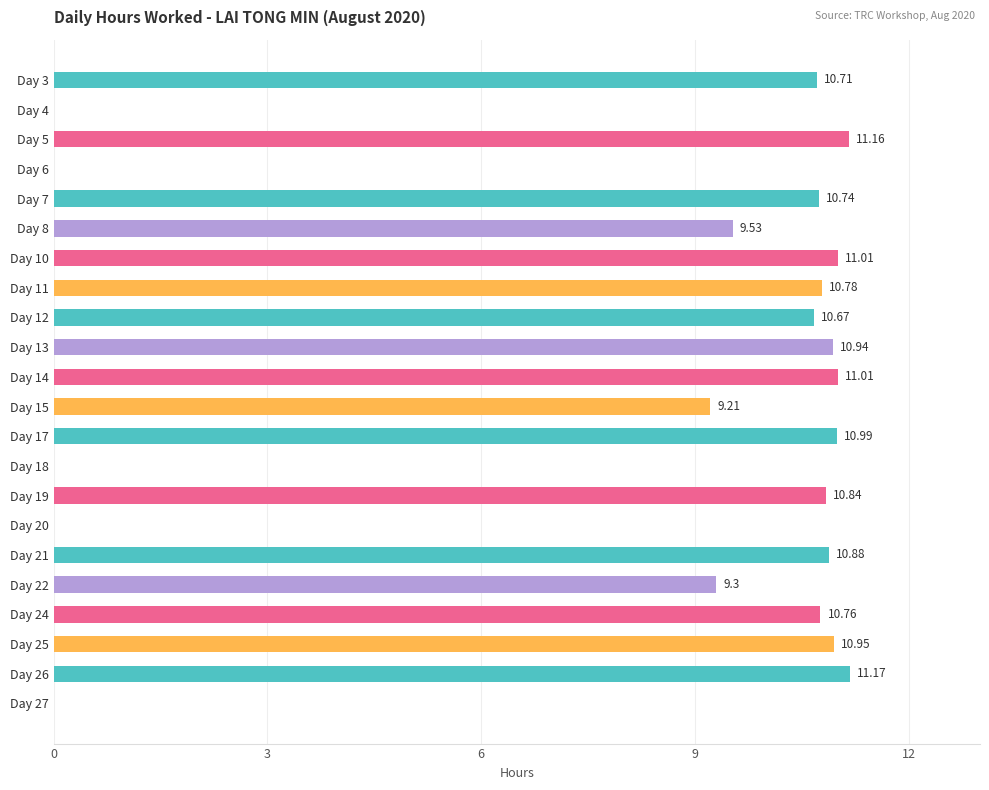

What is the sum of all values?

180.7